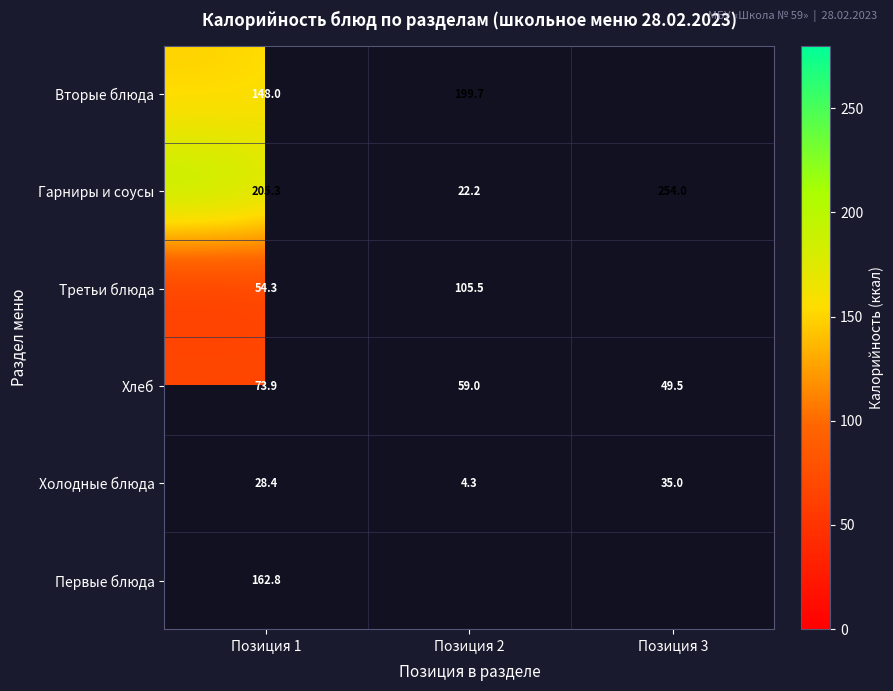

How many data points in Холодные блюда are less than 28?

1